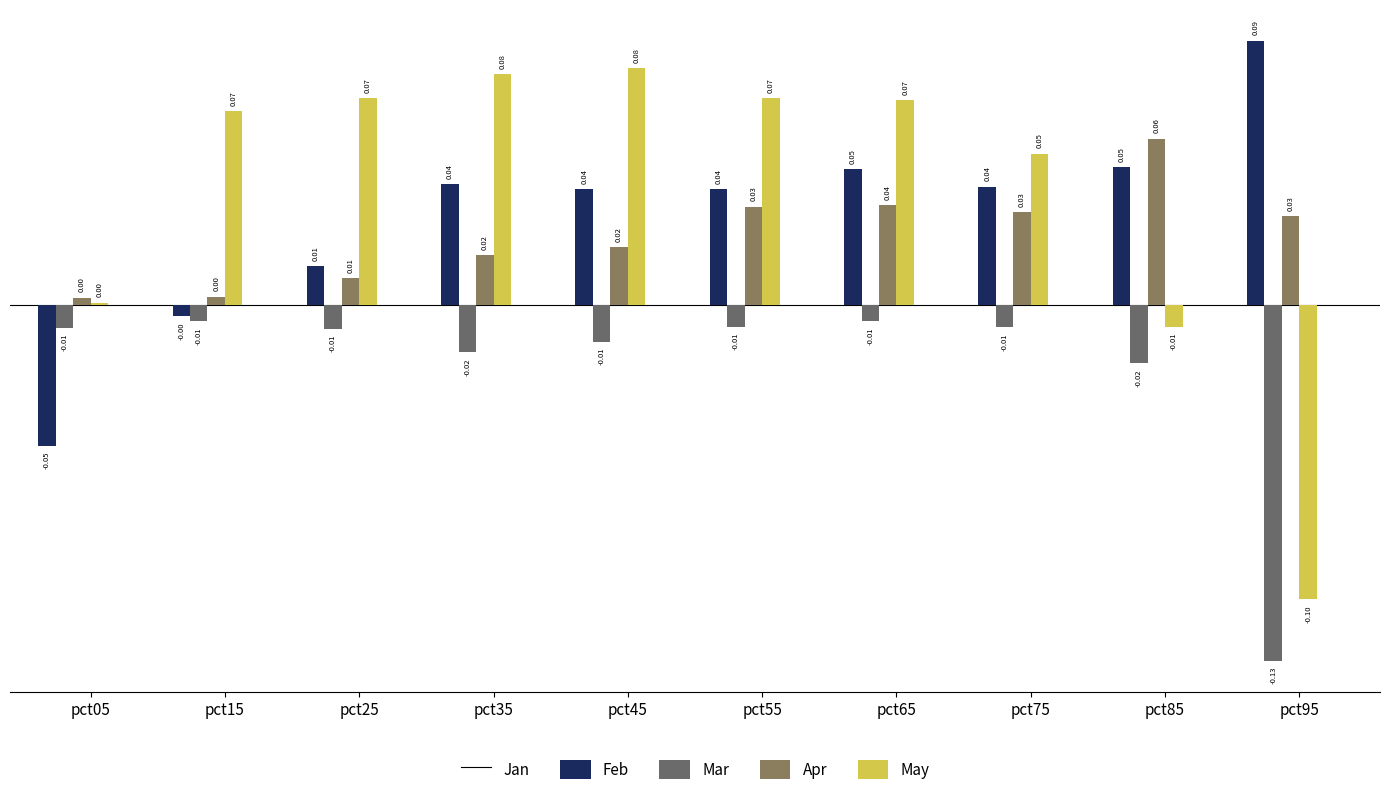

At which category does the chart reach its peak across all series?

pct95